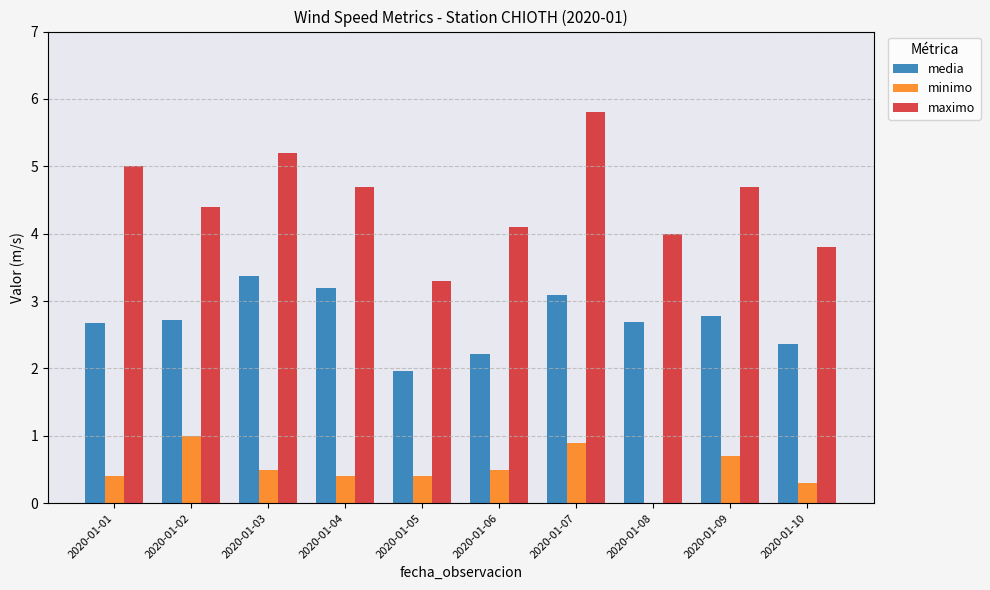

What is the sum of all maximo values?

45.0